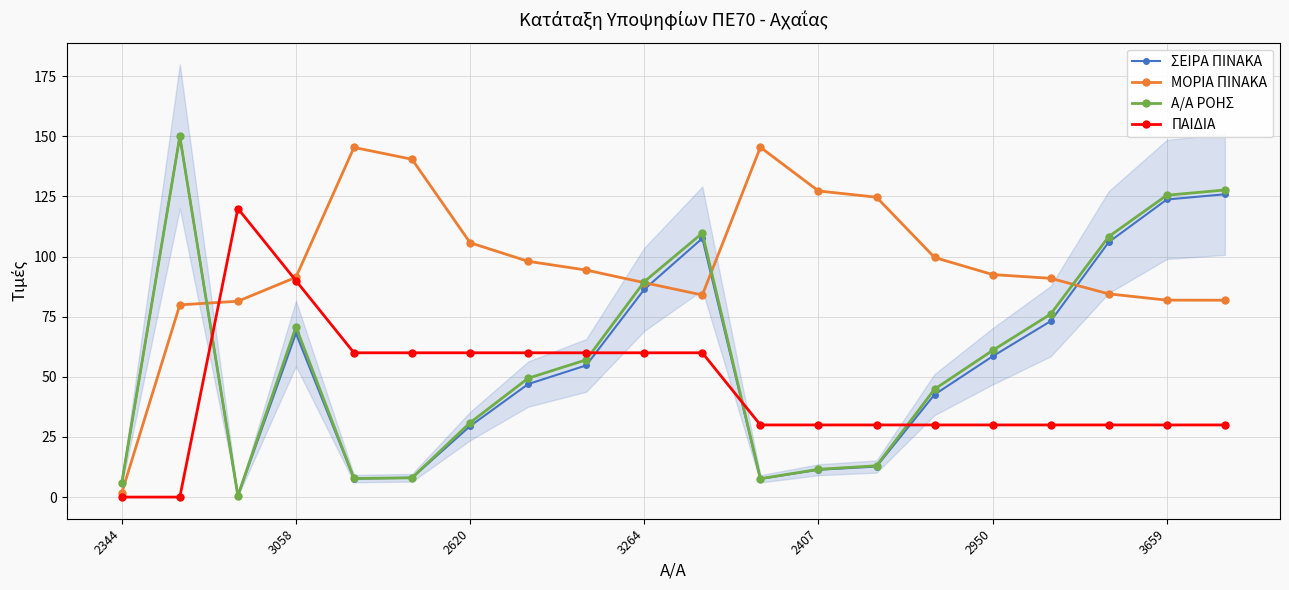

Is this an area chart (filled region under the line)?

No